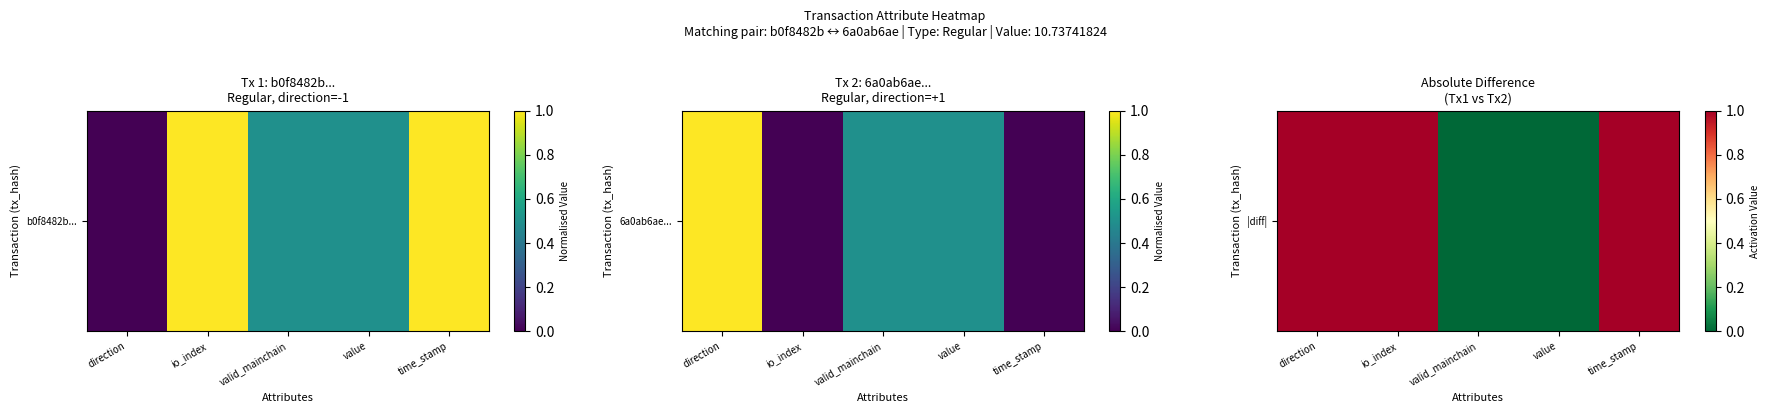

Rank the categories by value from lowest to highest.

valid_mainchain, value, direction, io_index, time_stamp